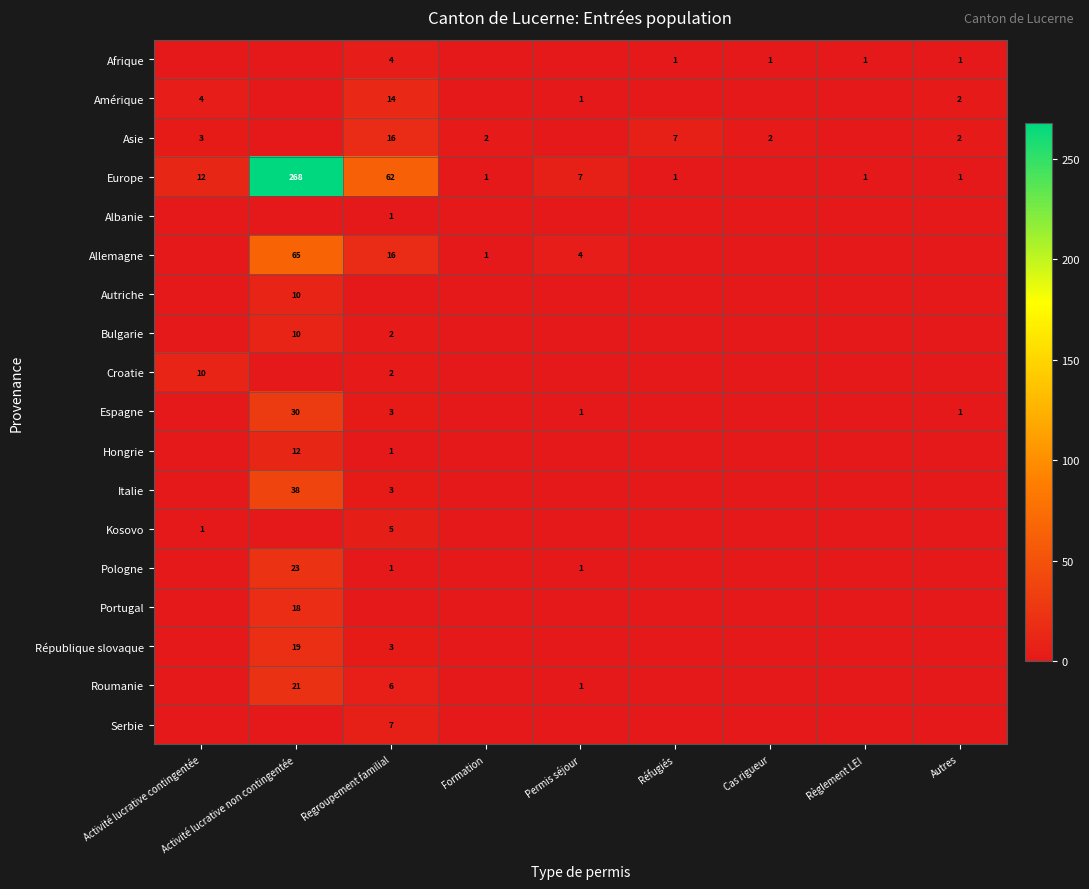

What is the difference between the Europe values at Autres and Activité lucrative contingentée?

11